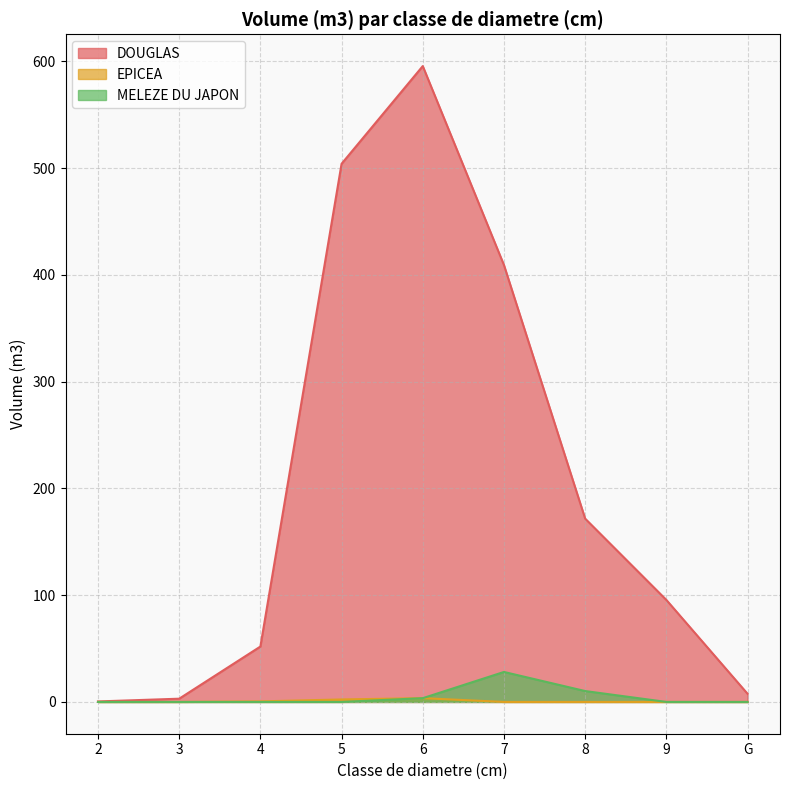

What is the maximum value for EPICEA?

3.5